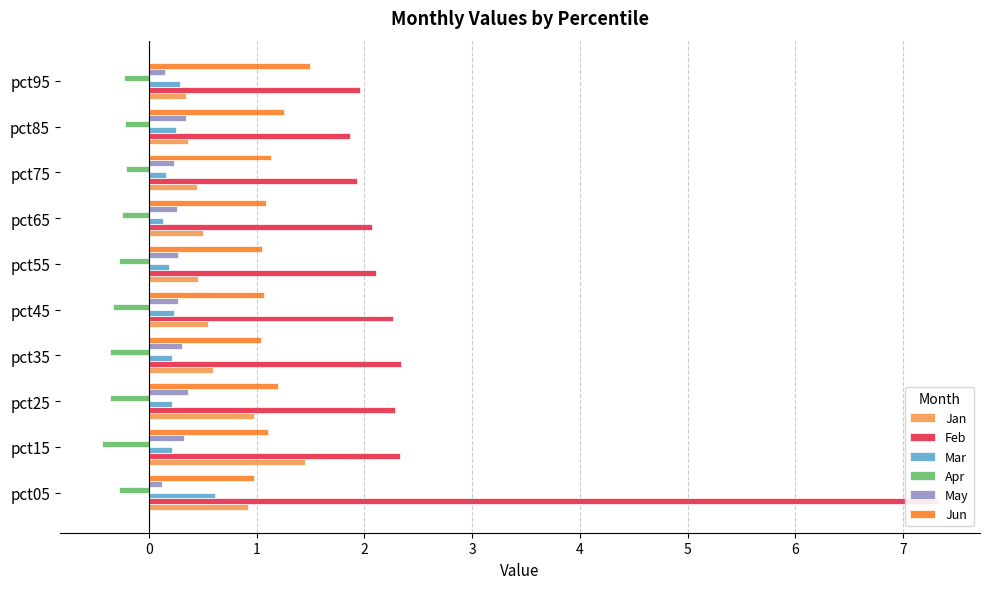

What is the value of the Feb bar at the 10th from the left?

2.0